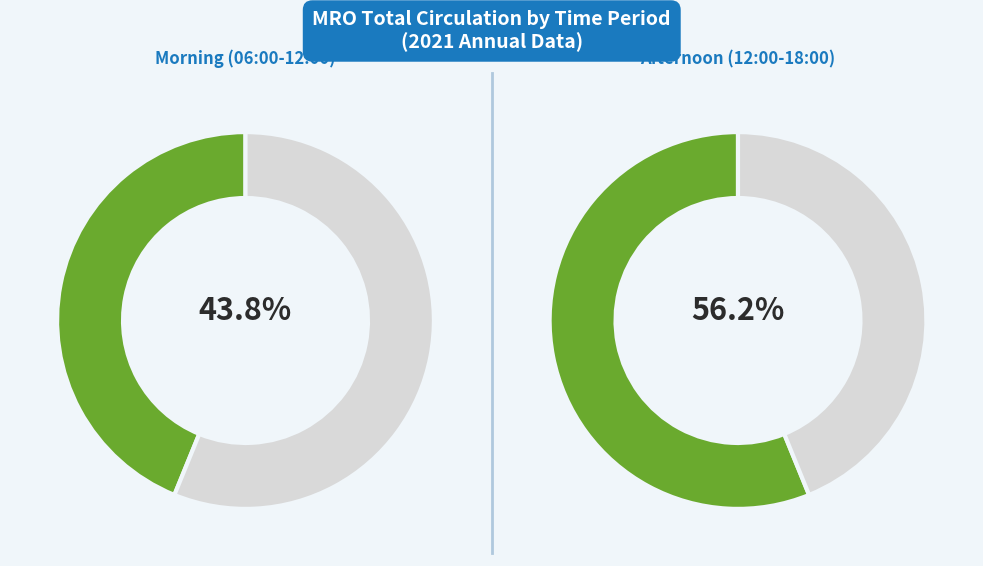

The 09:00-10:00 slice represents 16% of the pie. True or false?

False